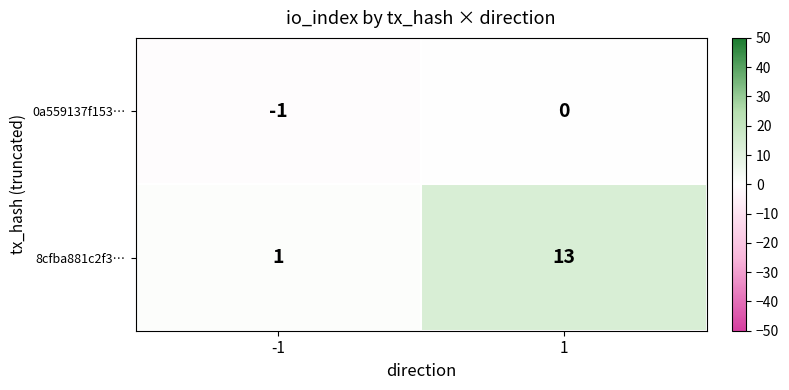

The value of 0a559137f153… at 1 is 0. True or false?

True